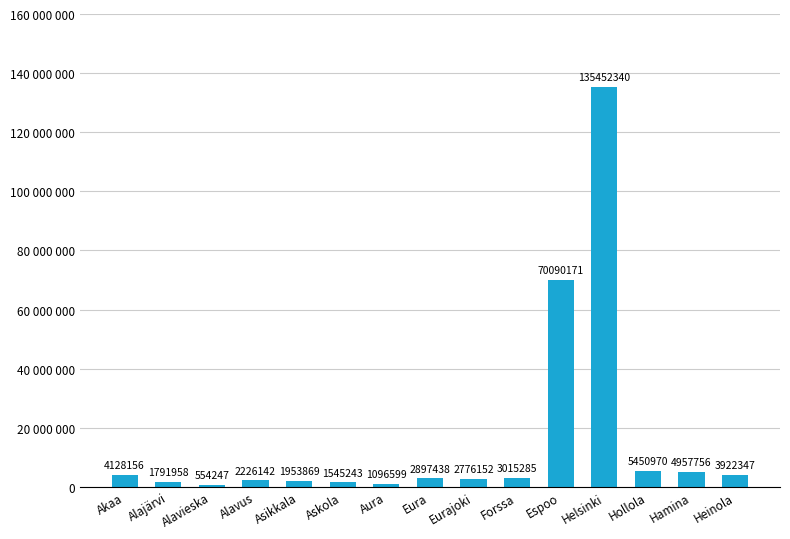

List the labels in order of value, largest first.

Helsinki, Espoo, Hollola, Hamina, Akaa, Heinola, Forssa, Eura, Eurajoki, Alavus, Asikkala, Alajärvi, Askola, Aura, Alavieska